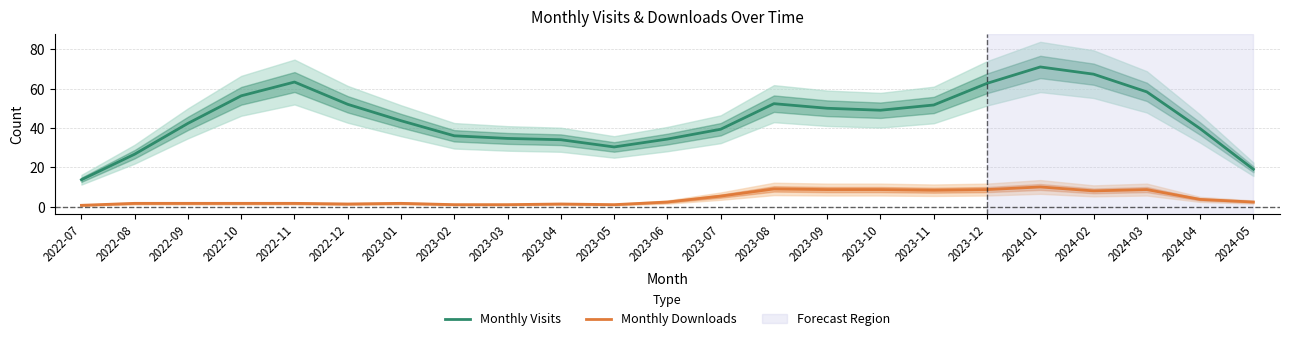

Between 2023-04 and 2023-02, which is larger?

2023-02